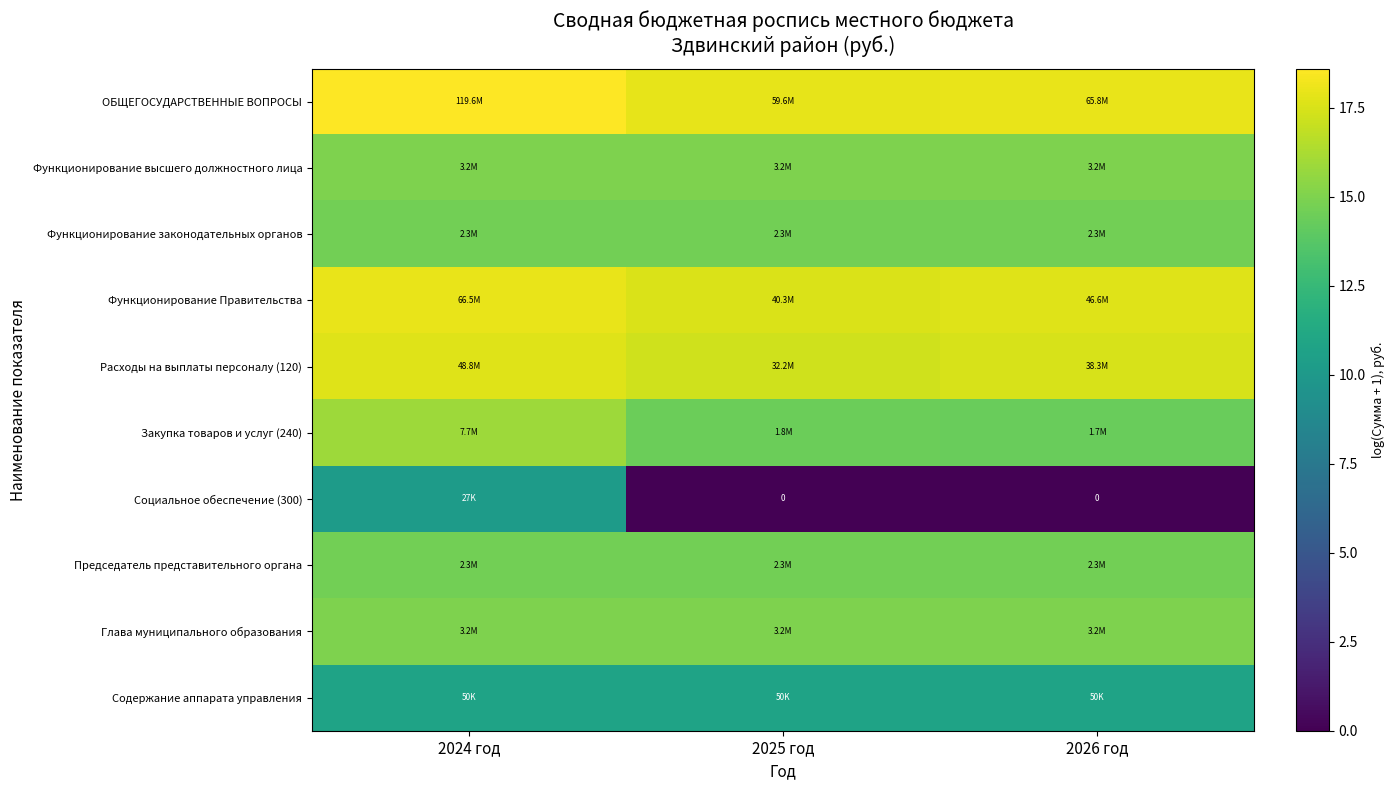

List the labels in order of Содержание аппарата управления value, smallest first.

2024 год, 2025 год, 2026 год